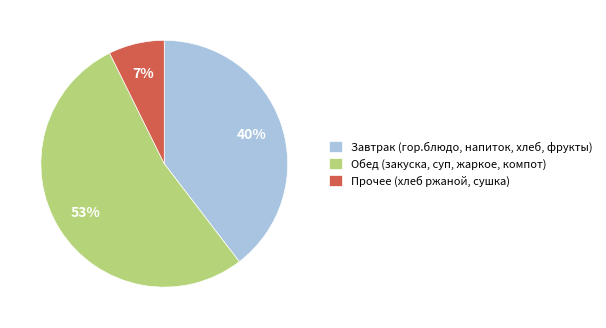

To the nearest percent, what portion does Завтрак (гор.блюдо, напиток, хлеб, фрукты) represent?

40%